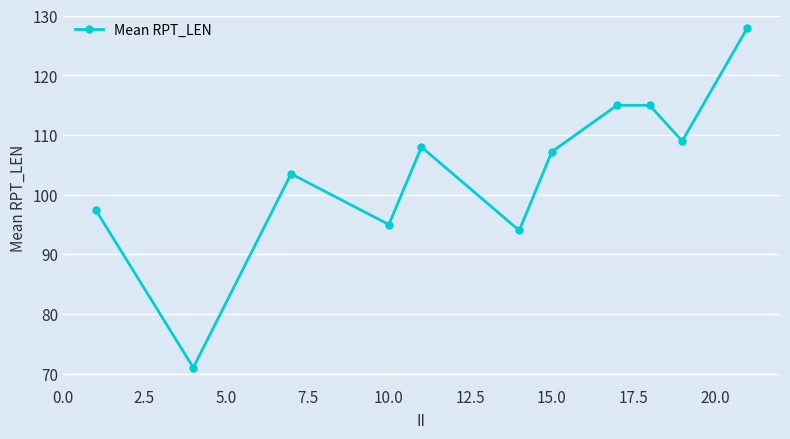

True or false: the data has more than 1 interior local peaks.

True